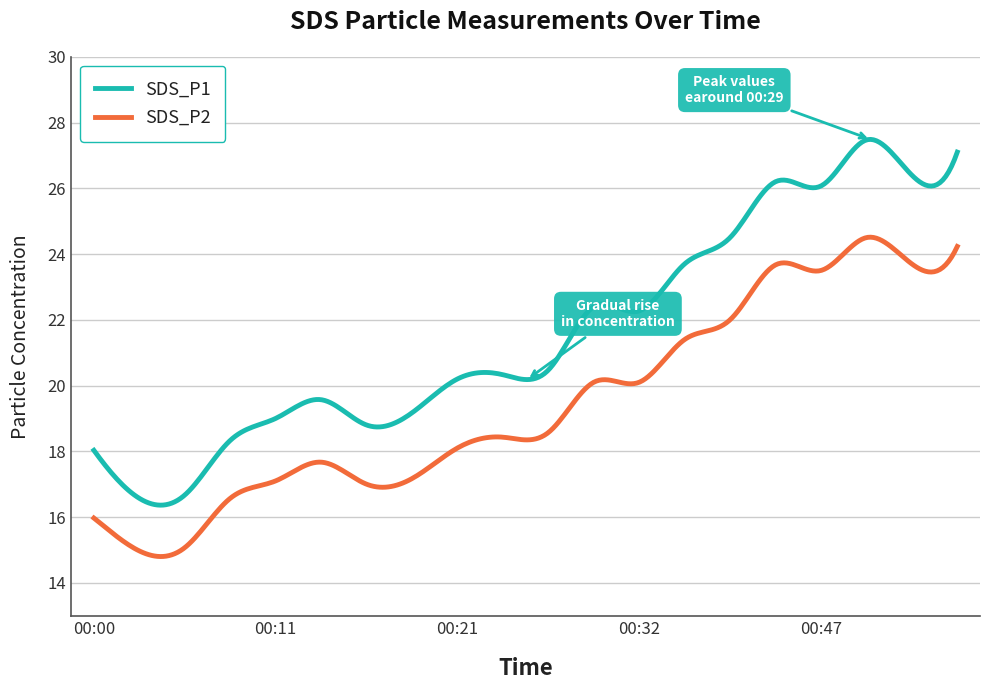

Which series has the largest range (max minus min)?

SDS_P1